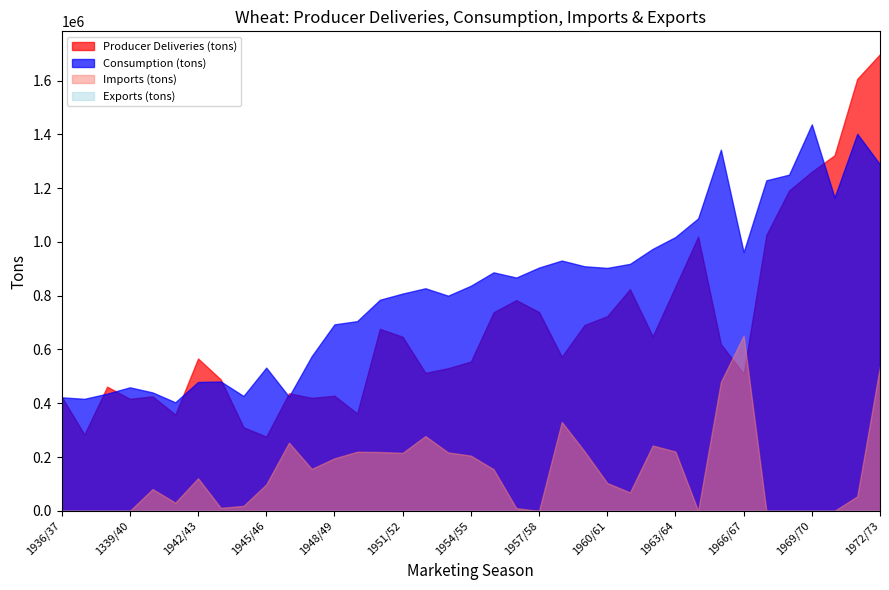

True or false: Exports (tons) and Imports (tons) intersect in this chart.

False